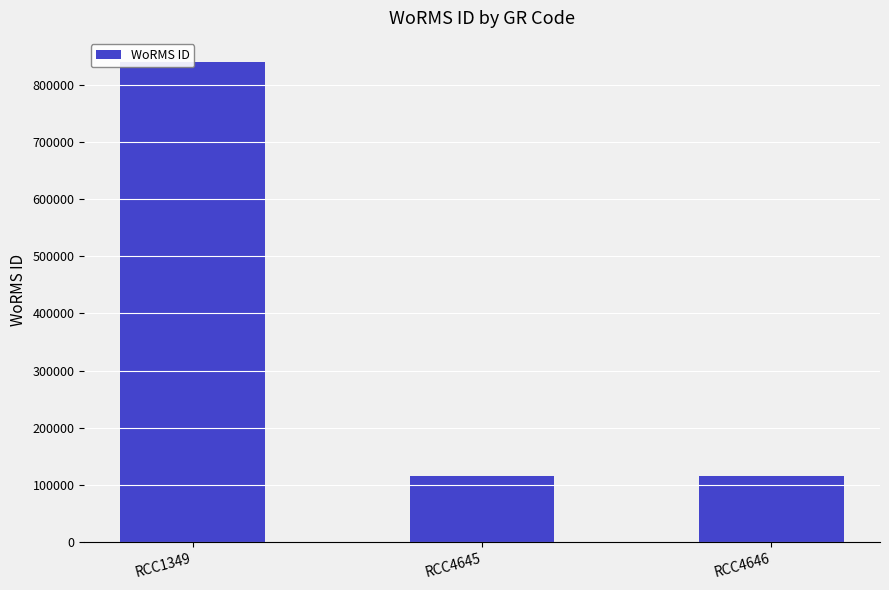

Count the values in the range 115085 to 840108.

3